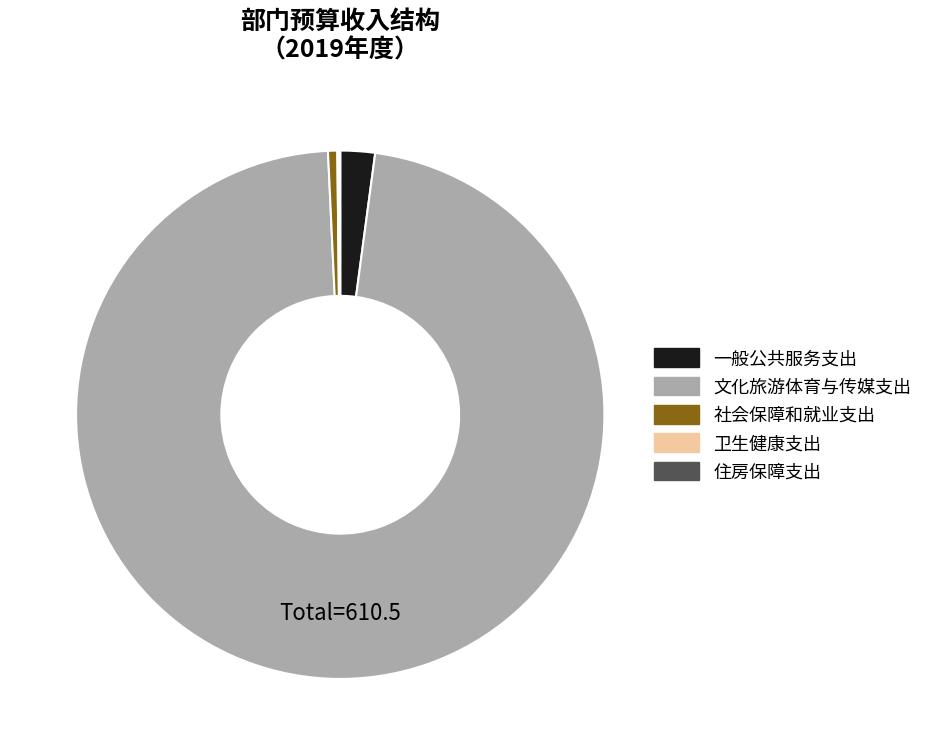

True or false: 社会保障和就业支出 accounts for 11% of the total.

False